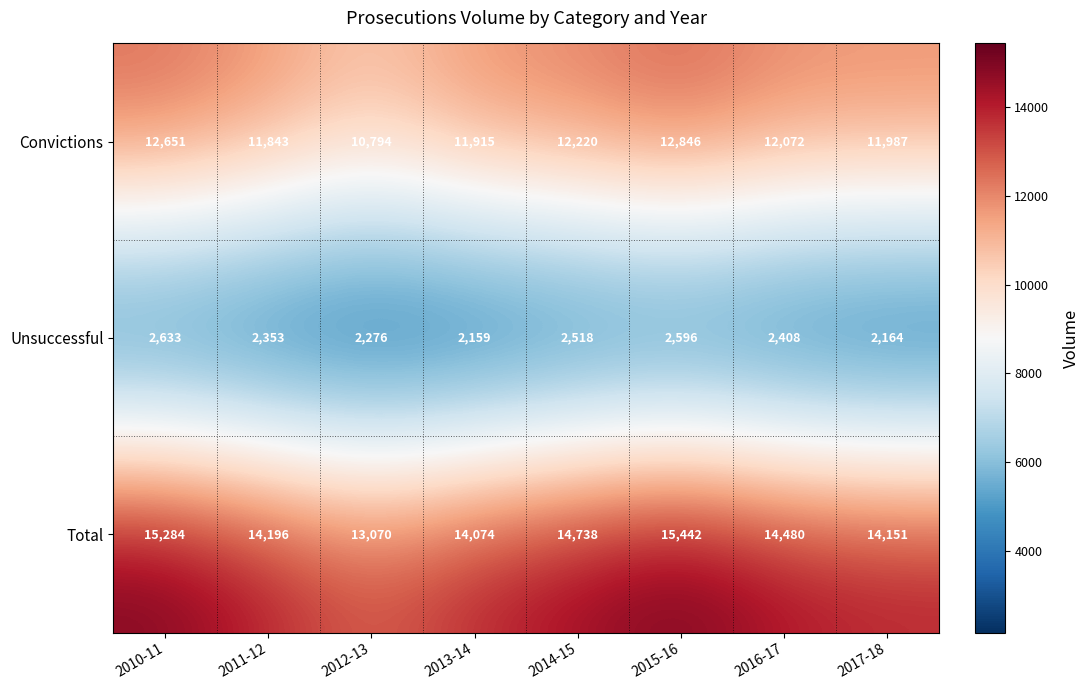

What is the sum of all Unsuccessful values?

19107